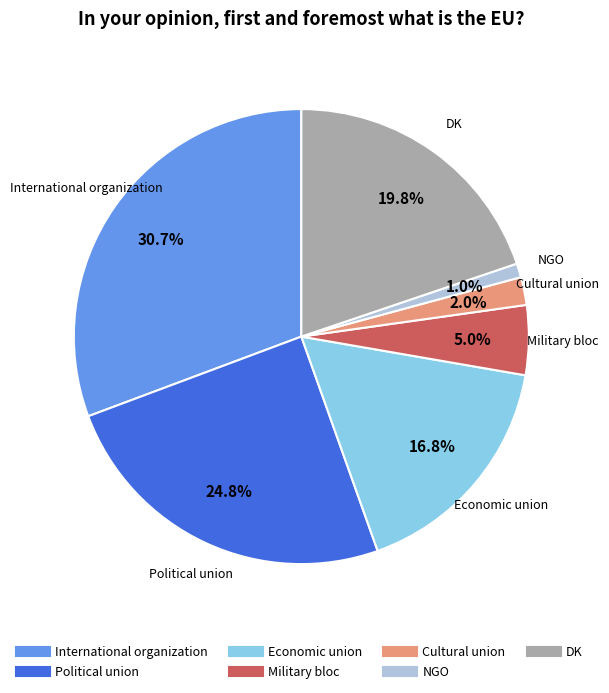

How many slices are in this pie chart?

7